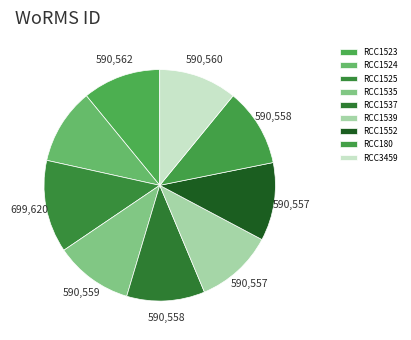

Which slice is the largest?

RCC1525